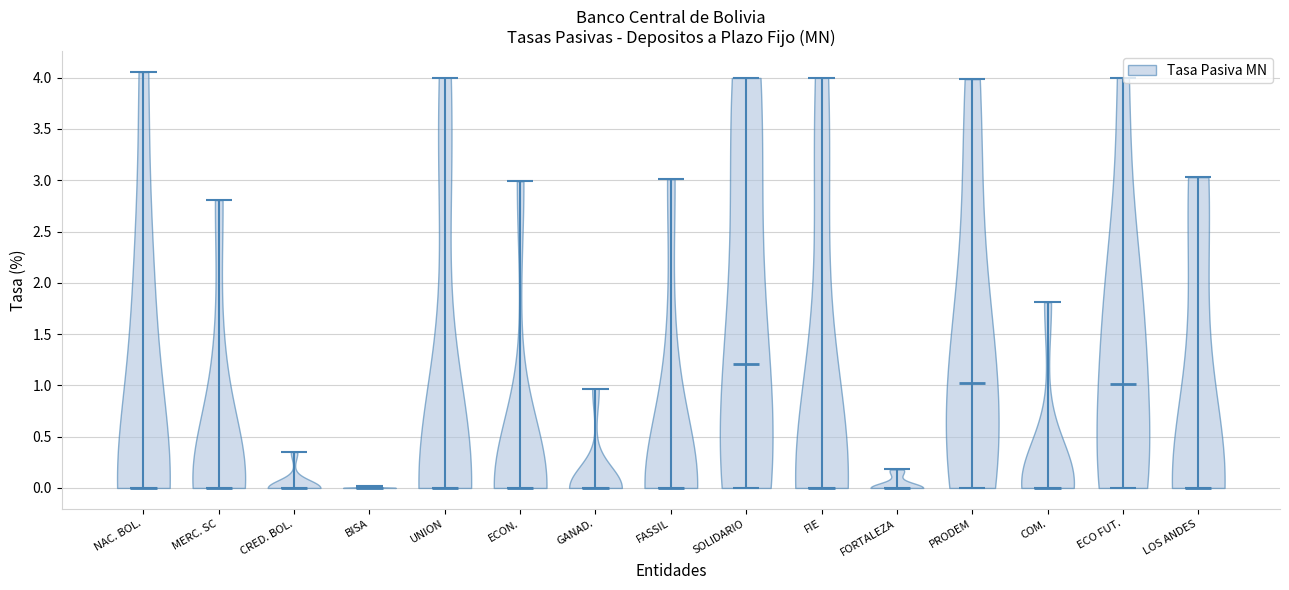

Reading left to right, read every violin against the y-axis: where its median line is, and the lowest and highest points it reaches. The values are not printed on the chart, so give them approximately, as read against the axis.

NAC. BOL.: median line 0.00, lowest point 0.00, highest point 4.05
MERC. SC: median line 0.00, lowest point 0.00, highest point 2.80
CRED. BOL.: median line 0.00, lowest point 0.00, highest point 0.35
BISA: median line 0.00, lowest point 0.00, highest point 0.00
UNION: median line 0.00, lowest point 0.00, highest point 4.00
ECON.: median line 0.00, lowest point 0.00, highest point 3.00
GANAD.: median line 0.00, lowest point 0.00, highest point 0.95
FASSIL: median line 0.00, lowest point 0.00, highest point 3.00
SOLIDARIO: median line 1.20, lowest point 0.00, highest point 4.00
FIE: median line 0.00, lowest point 0.00, highest point 4.00
FORTALEZA: median line 0.00, lowest point 0.00, highest point 0.20
PRODEM: median line 1.05, lowest point 0.00, highest point 4.00
COM.: median line 0.00, lowest point 0.00, highest point 1.80
ECO FUT.: median line 1.00, lowest point 0.00, highest point 4.00
LOS ANDES: median line 0.00, lowest point 0.00, highest point 3.05